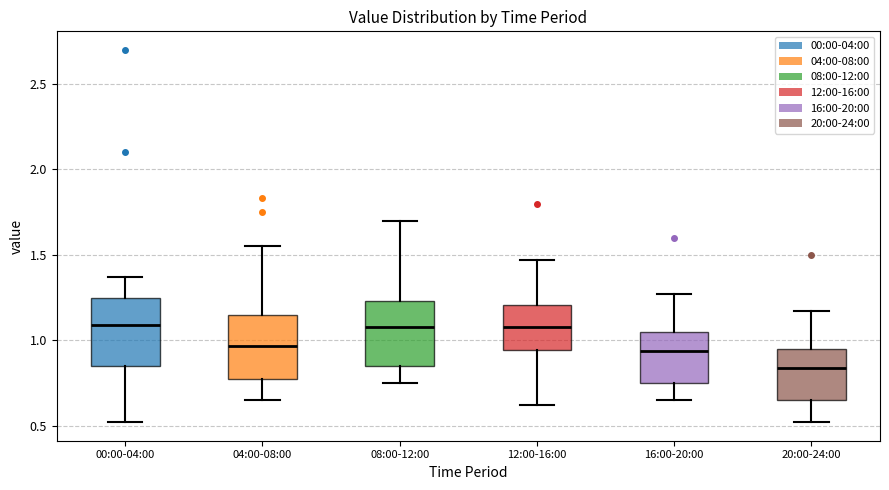

Reading left to right, read every box against the y-axis: the position of its median line, the range the box covers, and the ends of its whiskers. The values are not printed on the chart, so give them approximately, as read against the axis.

00:00-04:00: median 1.10, box 0.85 to 1.25, whiskers 0.50 to 1.35
04:00-08:00: median 0.95, box 0.75 to 1.15, whiskers 0.65 to 1.55
08:00-12:00: median 1.10, box 0.85 to 1.25, whiskers 0.75 to 1.70
12:00-16:00: median 1.10, box 0.95 to 1.20, whiskers 0.60 to 1.45
16:00-20:00: median 0.95, box 0.75 to 1.05, whiskers 0.65 to 1.25
20:00-24:00: median 0.85, box 0.65 to 0.95, whiskers 0.50 to 1.15